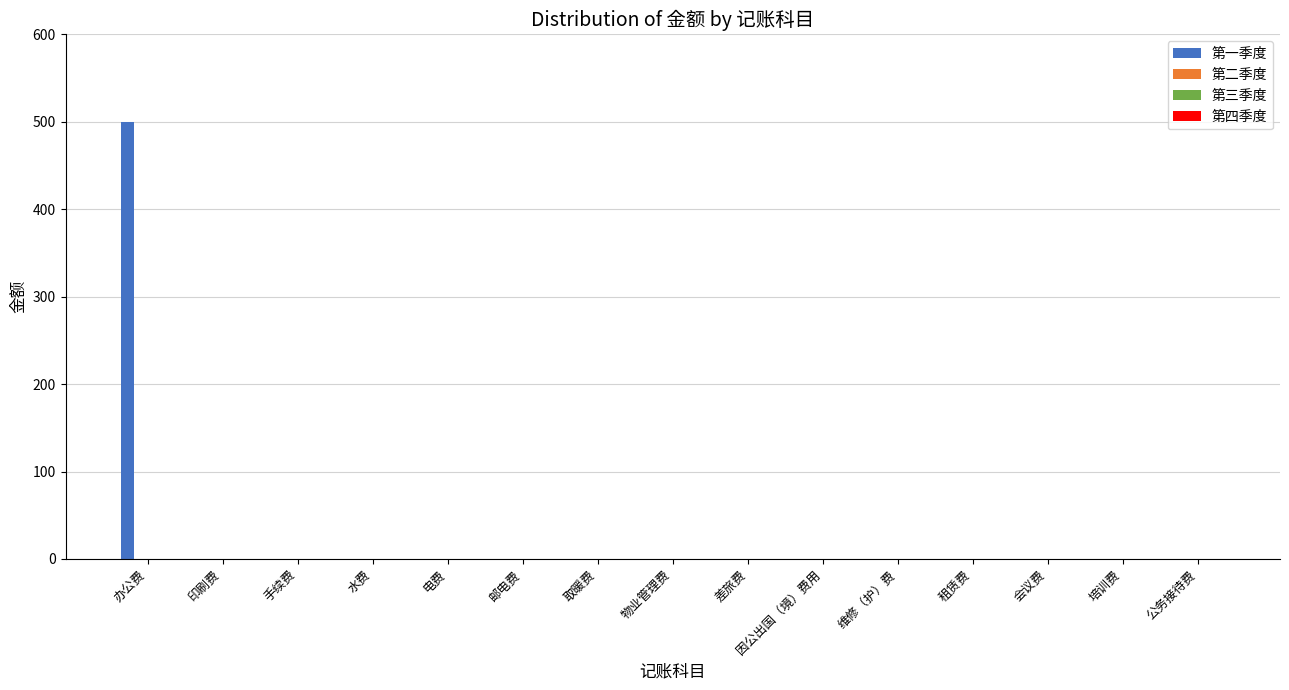

Count the number of categories in the chart.

15